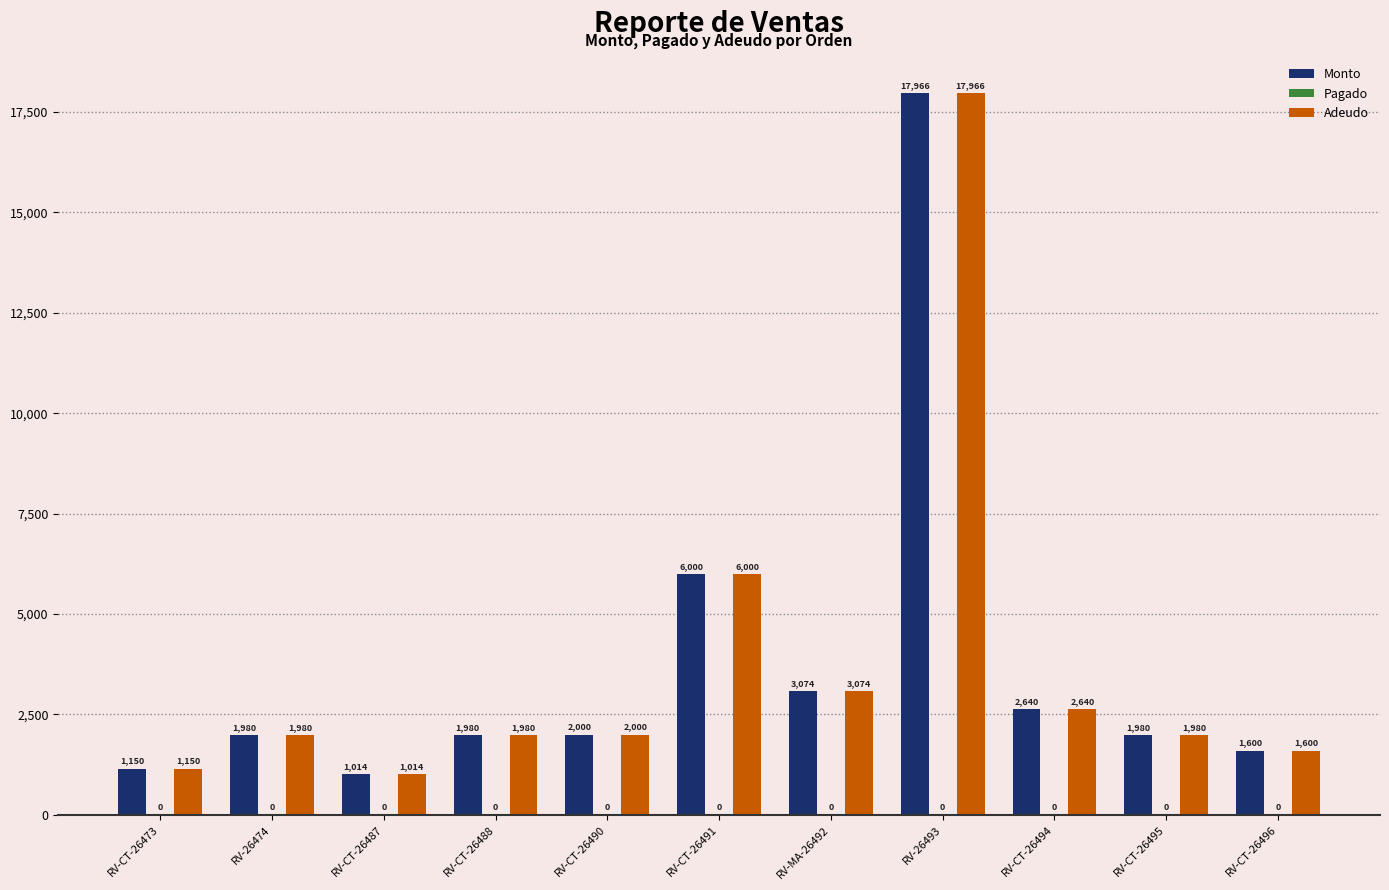

What is the sum of the Adeudo values at RV-CT-26488 and RV-CT-26491?

7980.0